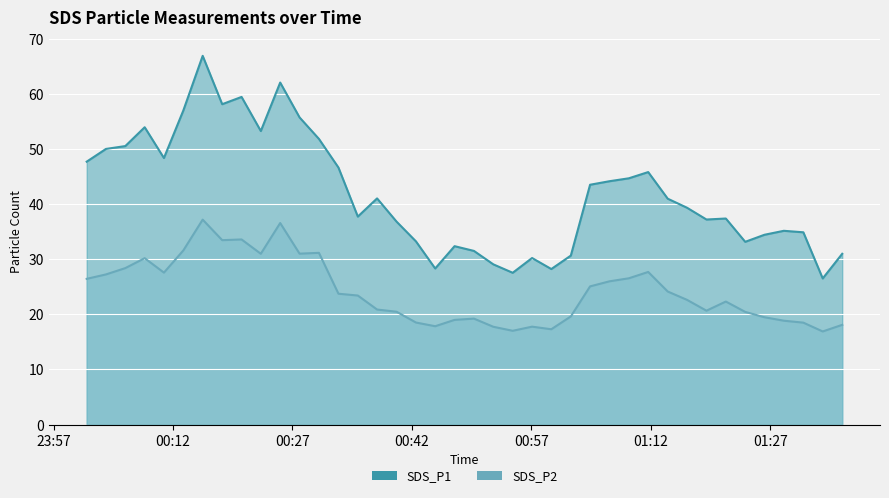

Rank the series at 2022/02/19 00:49:48 from lowest to highest value.

SDS_P2, SDS_P1